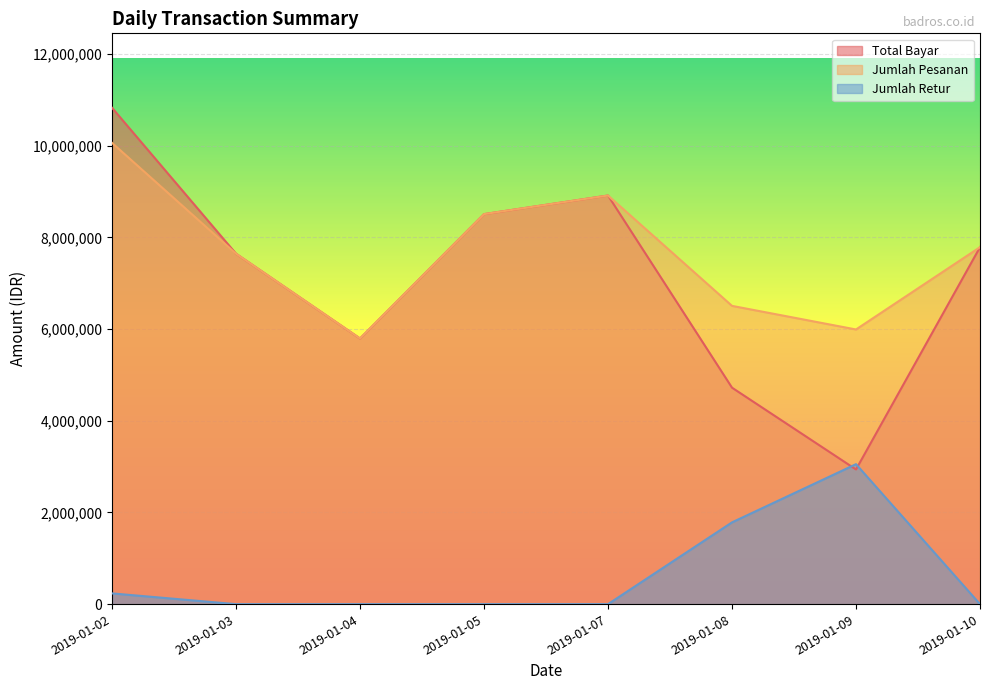

Which series has the widest spread of values?

Total Bayar